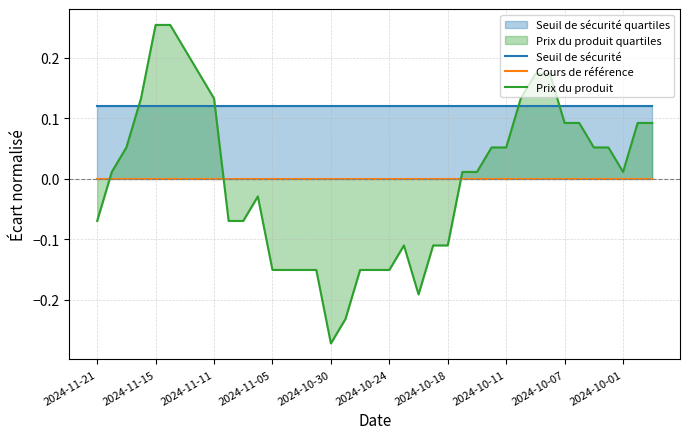

What position from the right is 31?

8